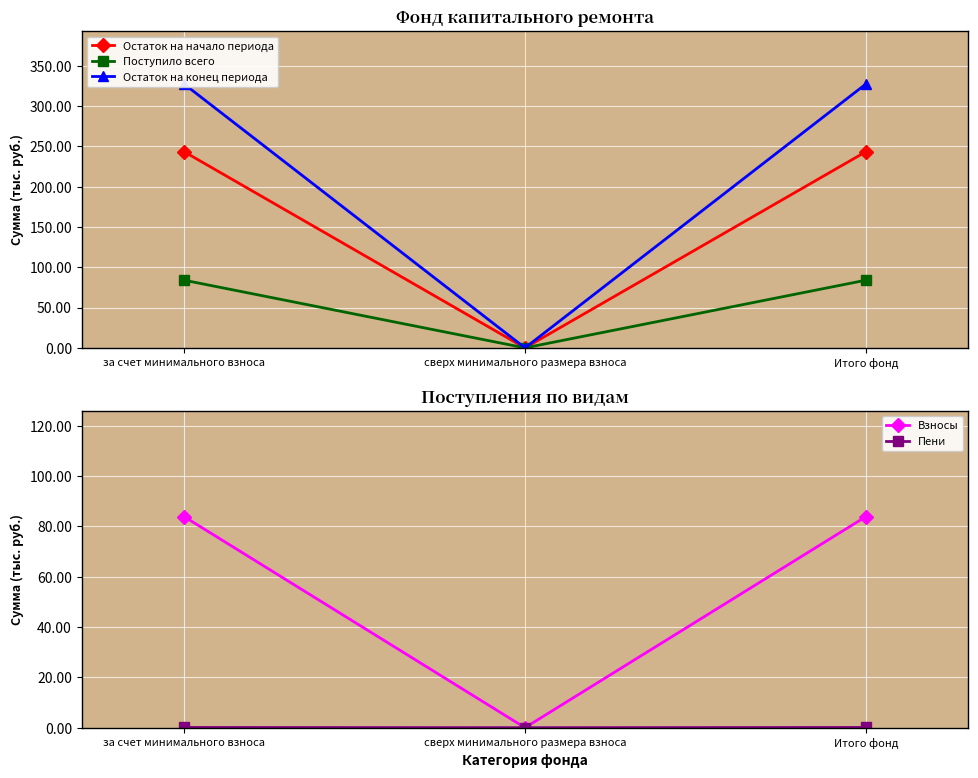

What is the sum of all Остаток на конец периода values?

655.3